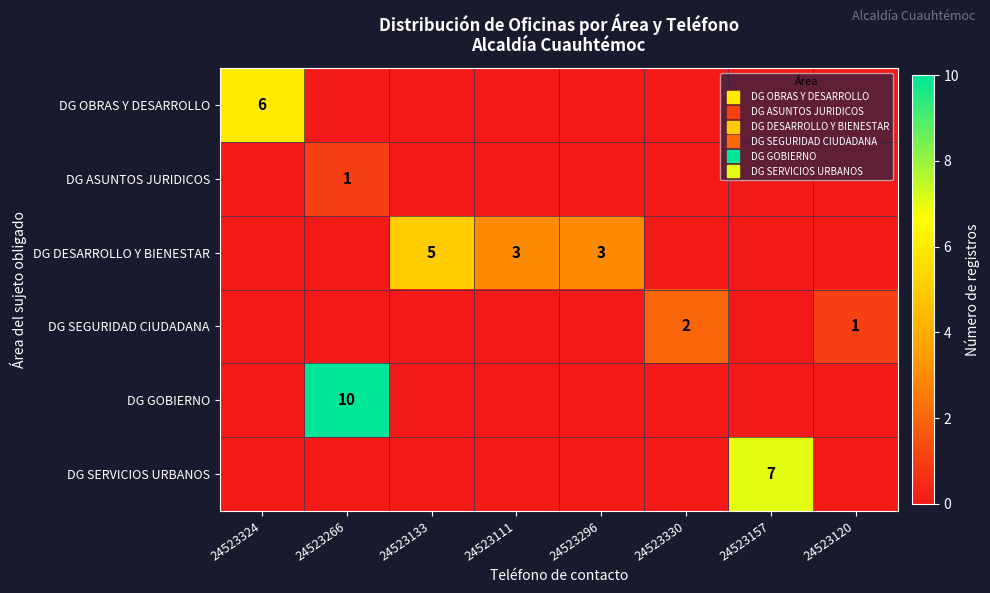

Rank the series by their maximum value, from lowest to highest.

DG ASUNTOS JURIDICOS, DG SEGURIDAD CIUDADANA, DG DESARROLLO Y BIENESTAR, DG OBRAS Y DESARROLLO, DG SERVICIOS URBANOS, DG GOBIERNO